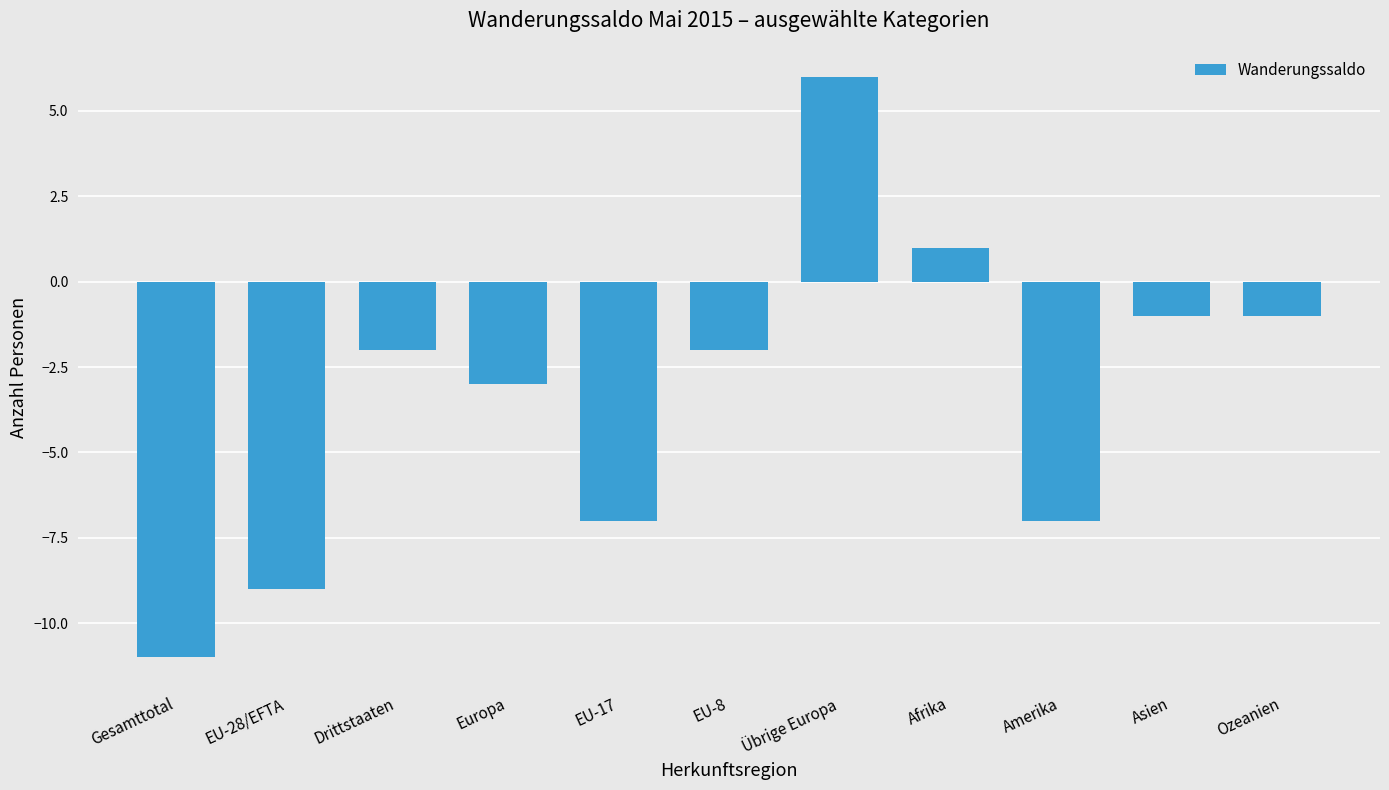

Does the chart contain stacked bars?

No